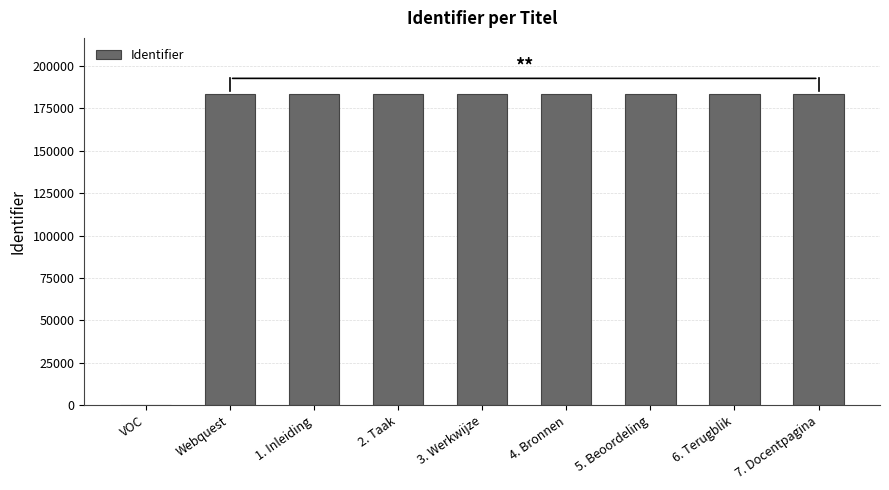

Where is the data nearest to the value 91697?

Webquest